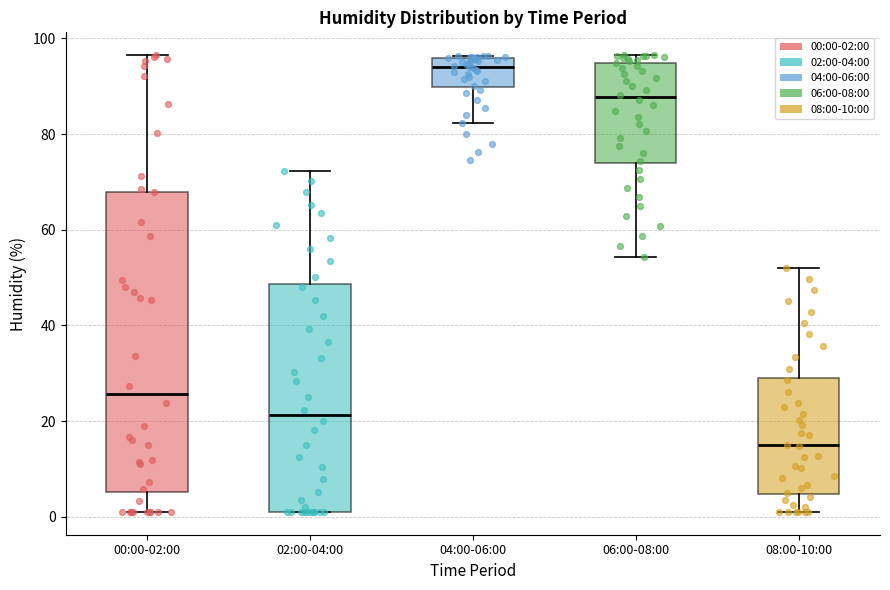

Which box is the tallest, from its lower edge to its upper edge?

00:00-02:00